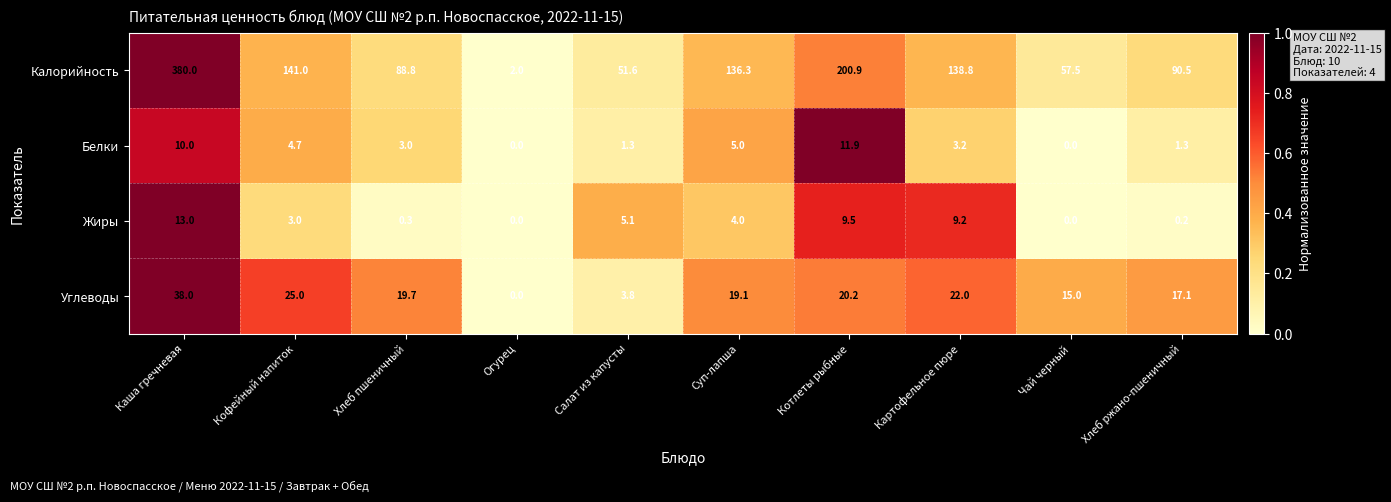

How many data points does each series have?

10